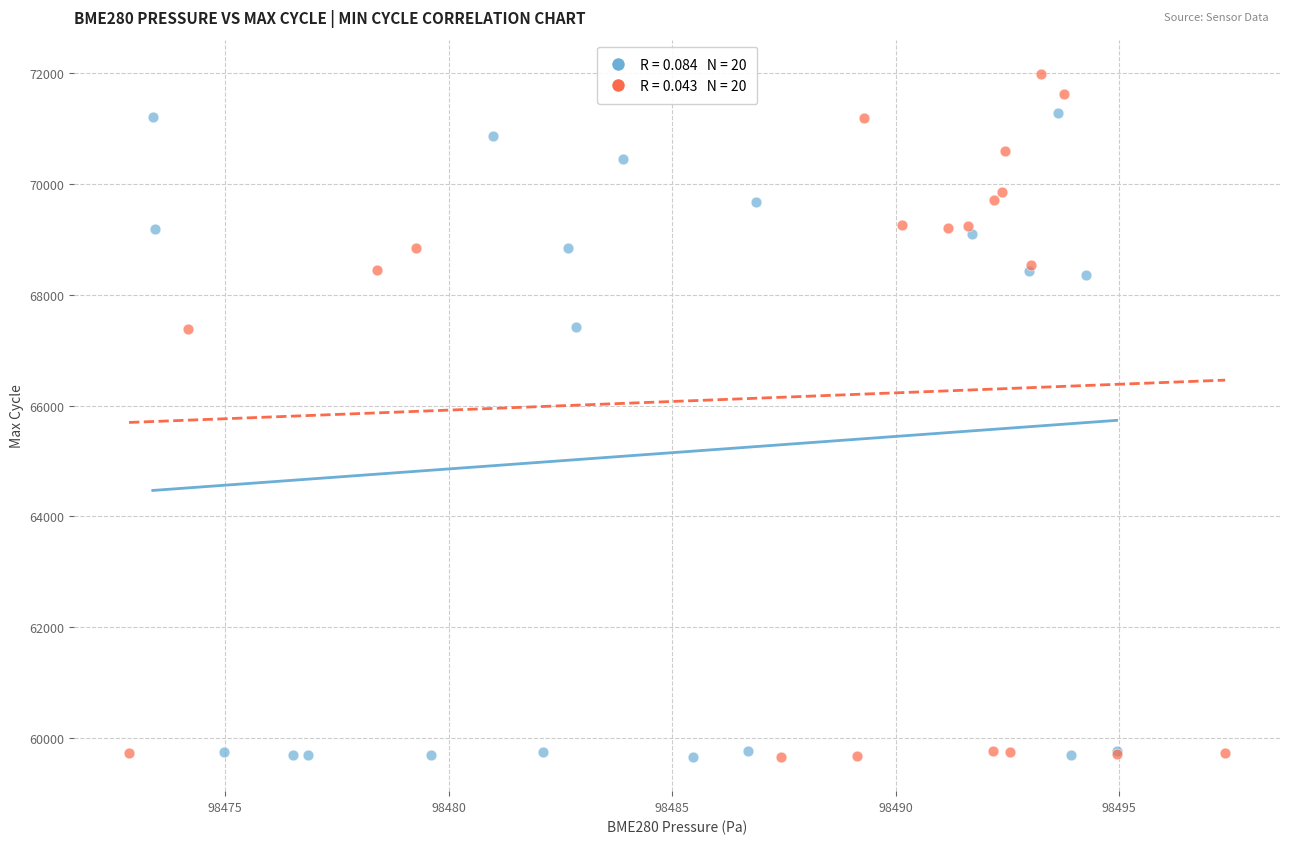

What are all the series names shown in the legend?

High Min_cycle (≥1265), Low Min_cycle (<1265)